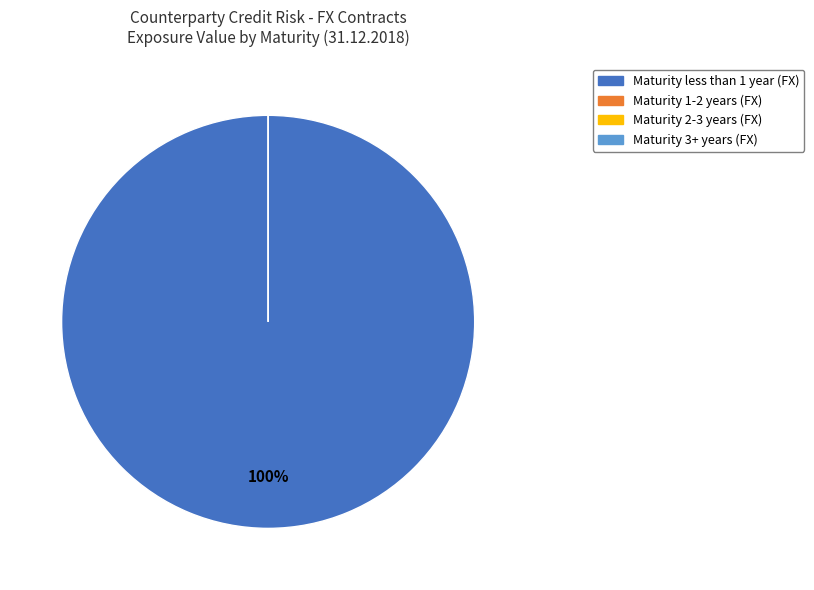

Count the number of slices in the pie.

4